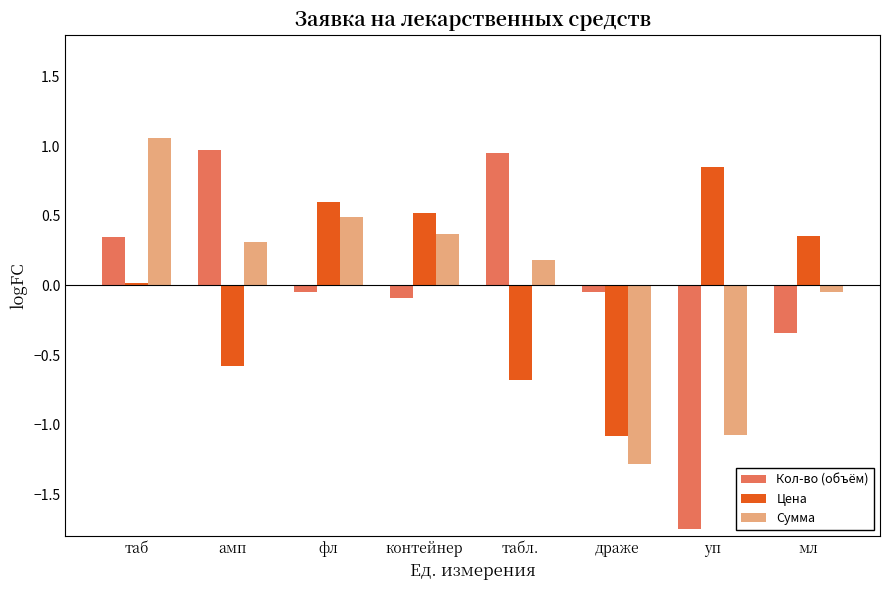

Between таб and табл., which series saw the biggest shift?

Сумма